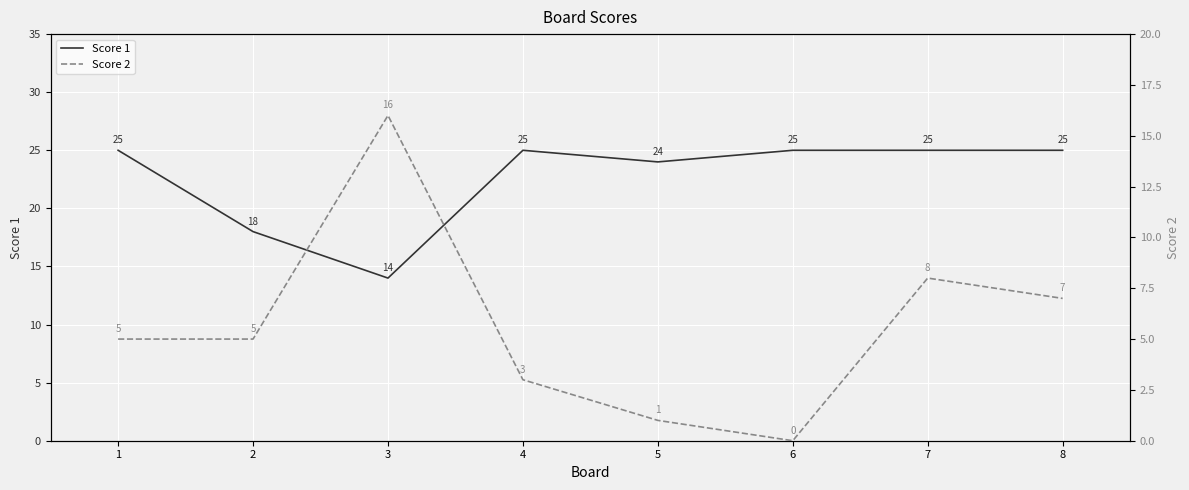

True or false: Score 1 has a value of 25 at 7.

True